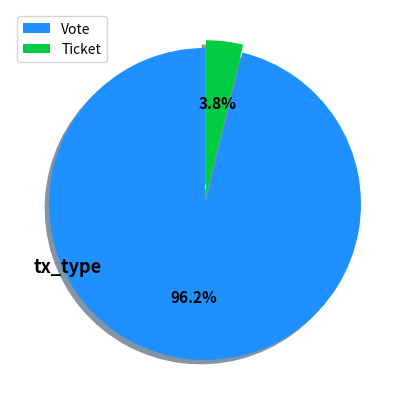

Count the number of slices in the pie.

2